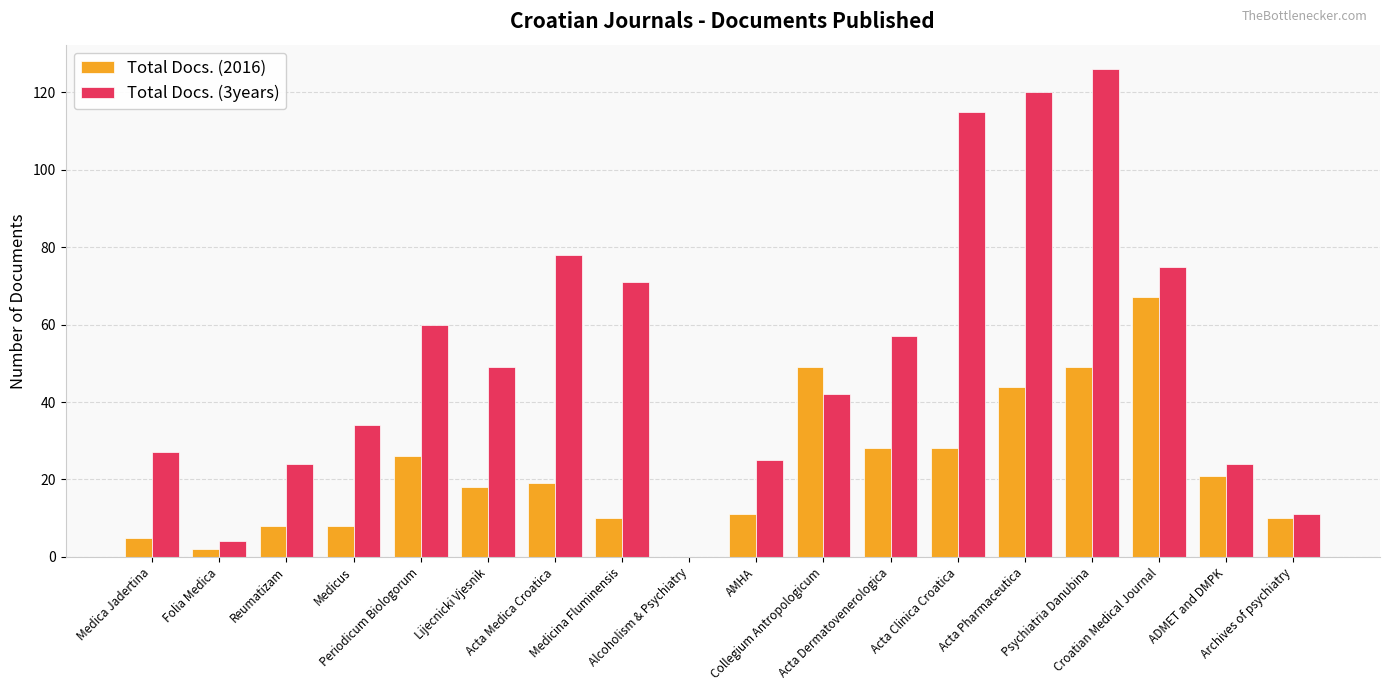

Is the value of Total Docs. (2016) at AMHA greater than the value of Total Docs. (3years) at AMHA?

No